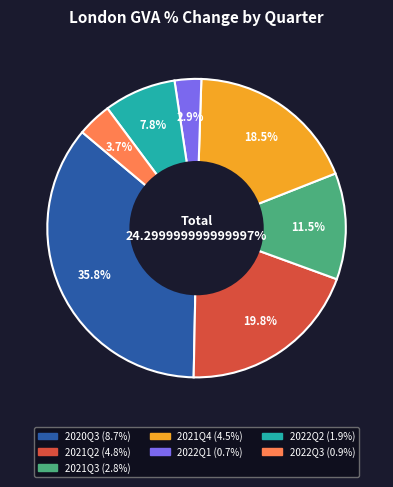

True or false: 2021Q3 accounts for 23% of the total.

False